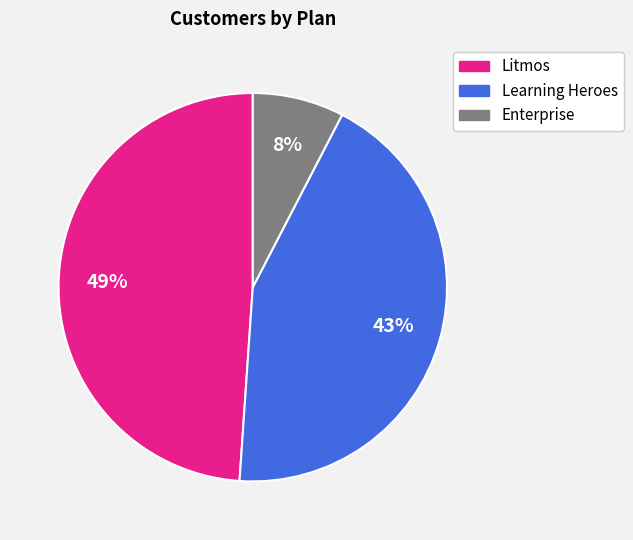

Between Learning Heroes and Litmos, which is larger?

Litmos